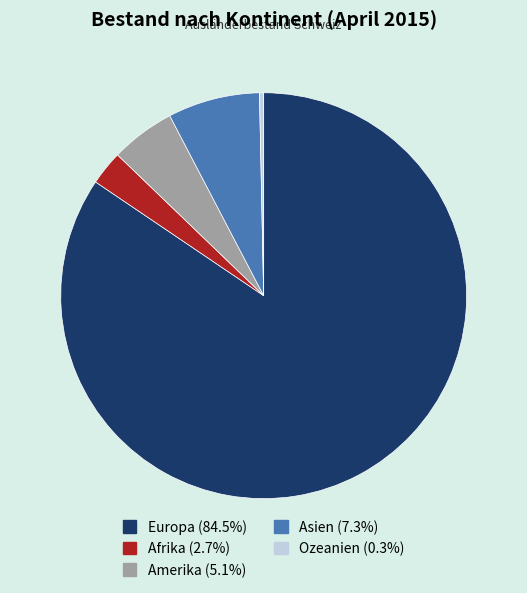

Rank the categories by value from highest to lowest.

Europa, Asien, Amerika, Afrika, Ozeanien